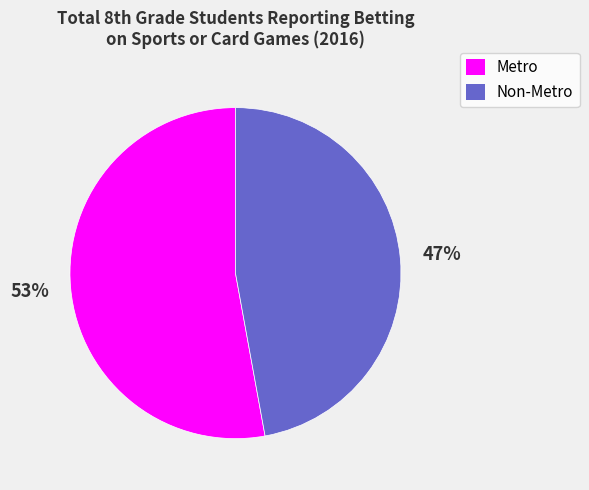

What is the ratio of the value at Metro to the value at Non-Metro?

1.1